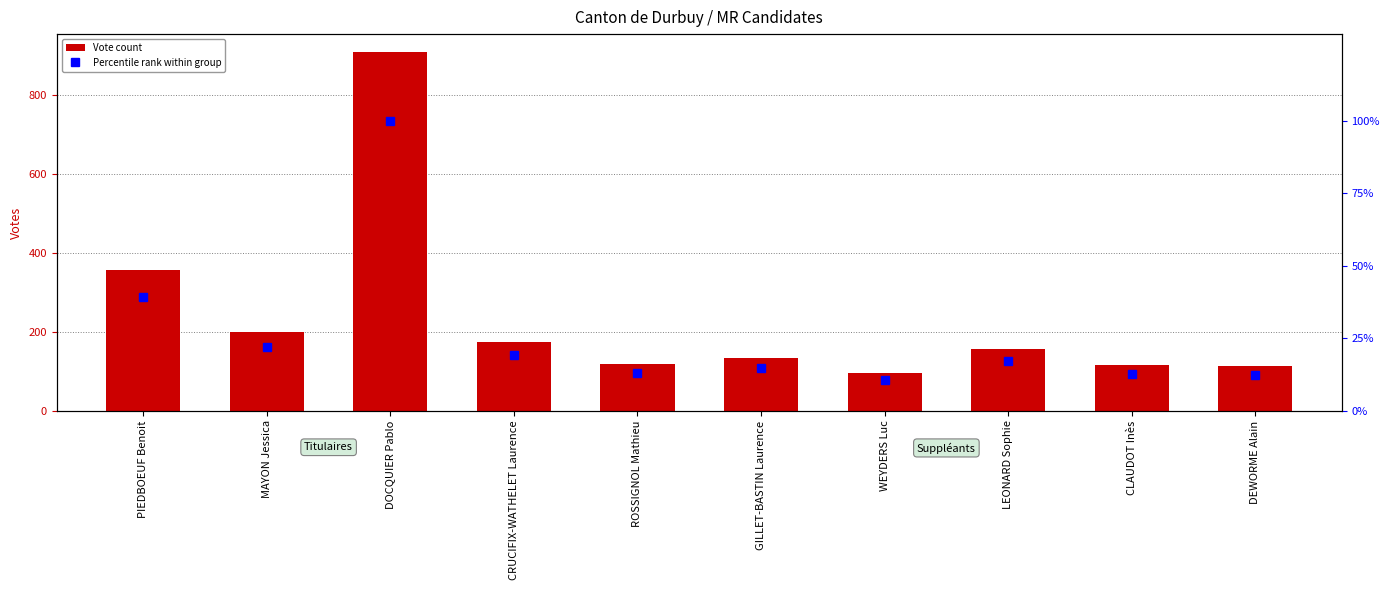

What is the value of the Percentile rank within group bar at the 7th from the left?

10.6